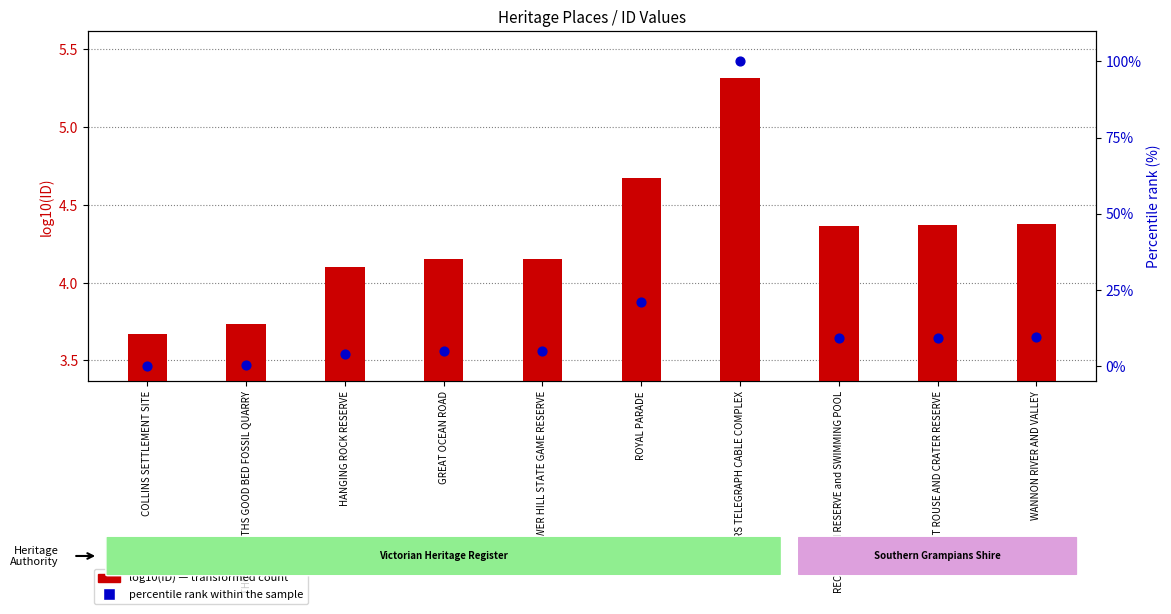

Which series reaches the maximum Y coordinate?

percentile rank within the sample